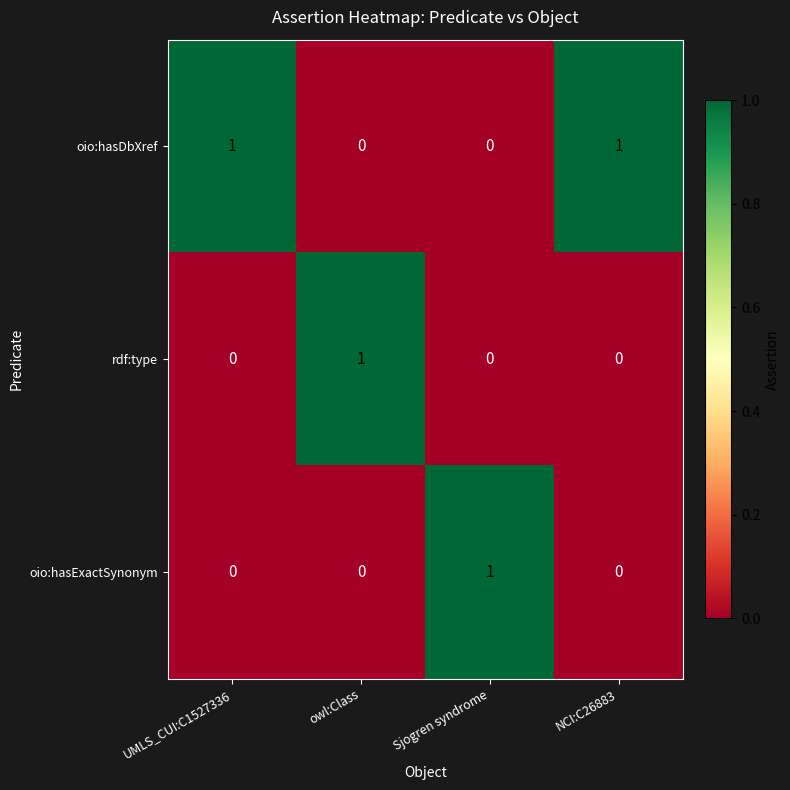

The oio:hasExactSynonym series shows 0 at NCI:C26883. True or false?

True